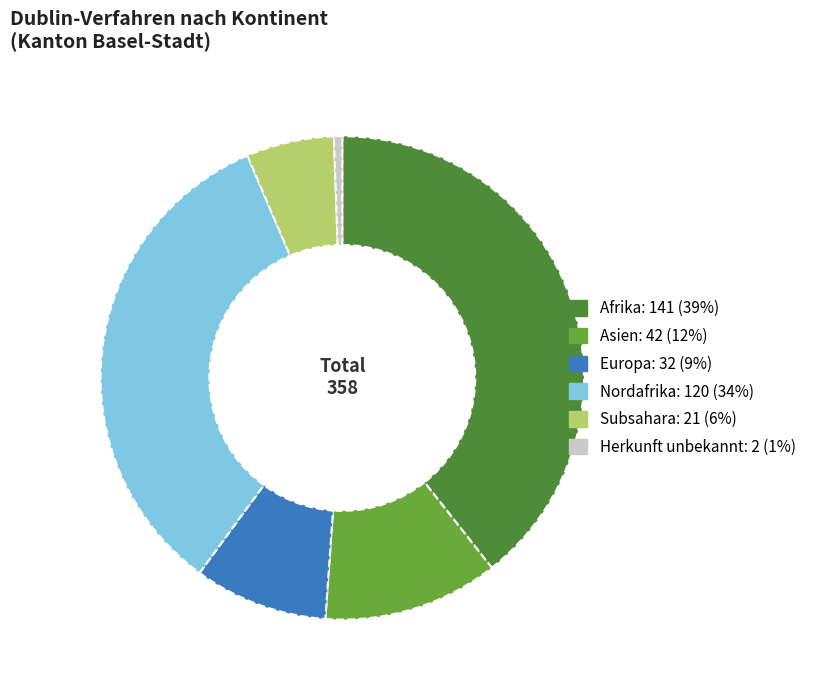

Is there any slice that represents more than half of the pie?

No